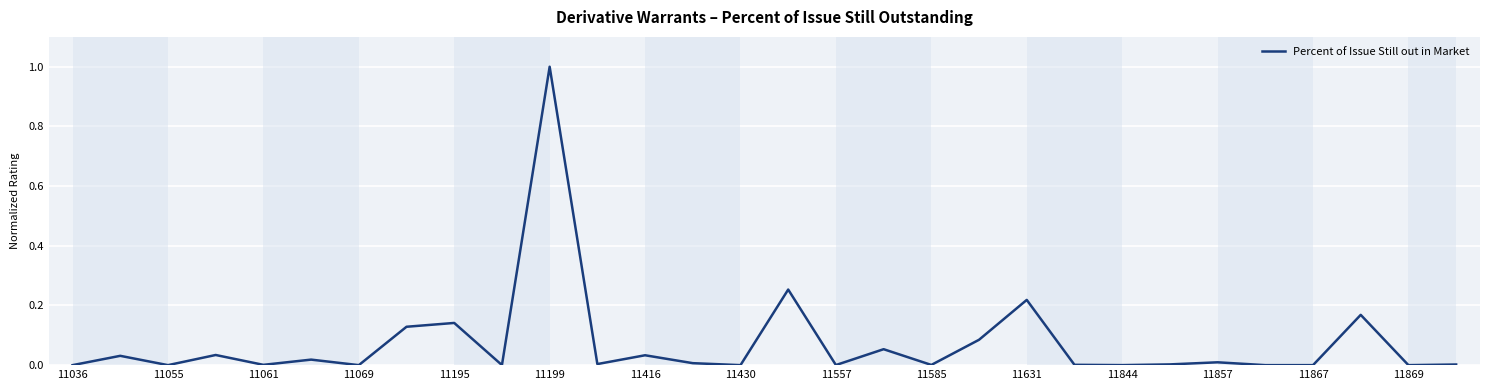

What is the difference between the maximum and minimum values?

1.0